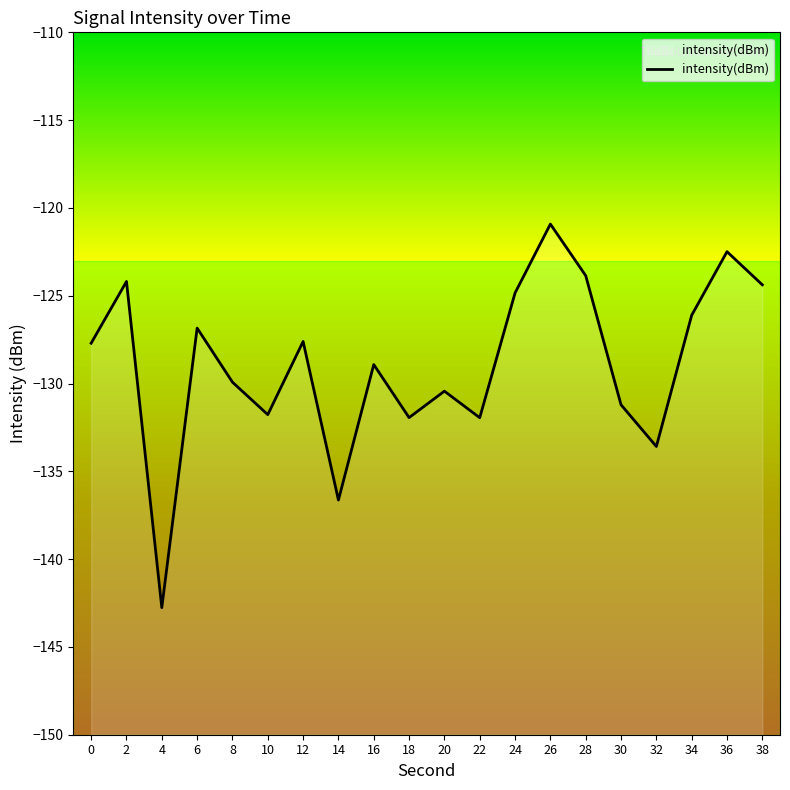

The value at 14 is -136.6. True or false?

True